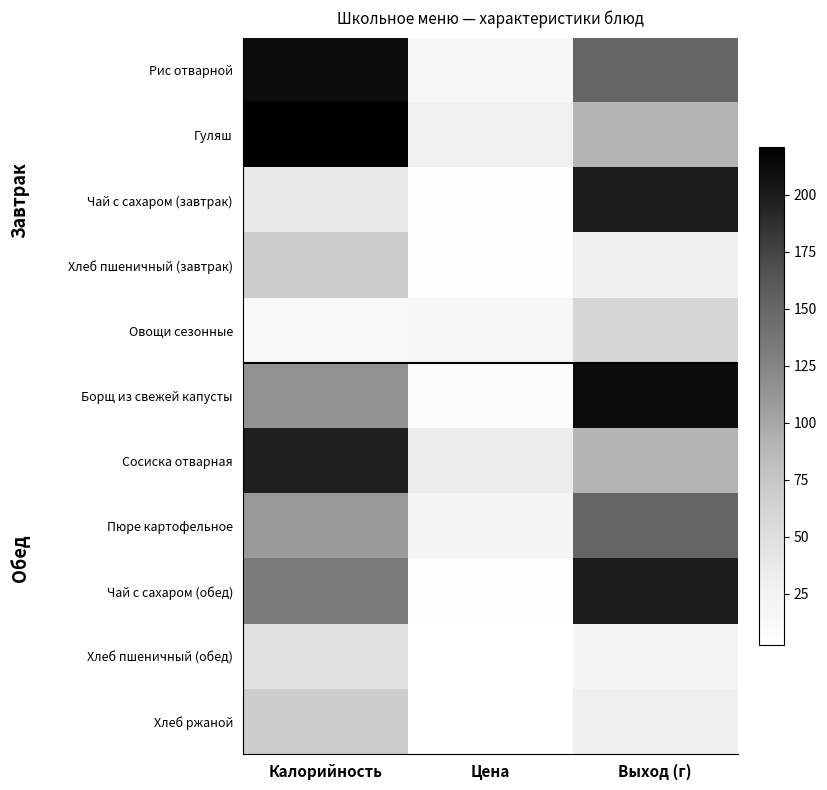

Reading left to right, list all the values displayed in this chart.

Рис отварной: Калорийность=210.1	Цена=15.6	Выход (г)=150.0
Гуляш: Калорийность=221.0	Цена=29.3	Выход (г)=90.0
Чай с сахаром (завтрак): Калорийность=40.0	Цена=5.4	Выход (г)=200.0
Хлеб пшеничный (завтрак): Калорийность=70.1	Цена=4.8	Выход (г)=30.0
Овощи сезонные: Калорийность=13.2	Цена=19.0	Выход (г)=60.0
Борщ из свежей капусты: Калорийность=114.4	Цена=9.0	Выход (г)=210.0
Сосиска отварная: Калорийность=197.4	Цена=33.3	Выход (г)=90.0
Пюре картофельное: Калорийность=109.7	Цена=20.7	Выход (г)=150.0
Чай с сахаром (обед): Калорийность=132.8	Цена=5.4	Выход (г)=200.0
Хлеб пшеничный (обед): Калорийность=46.8	Цена=3.2	Выход (г)=20.0
Хлеб ржаной: Калорийность=69.0	Цена=2.5	Выход (г)=30.0